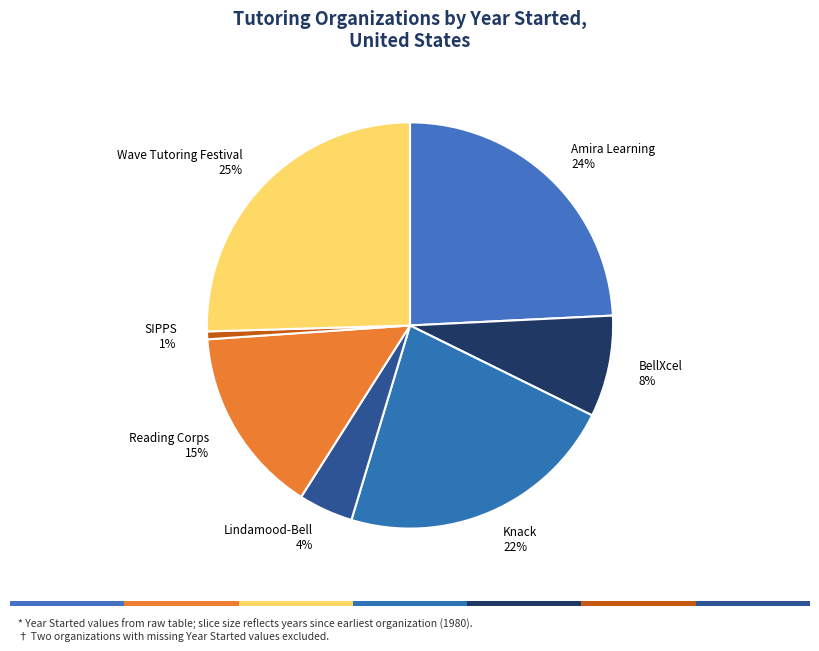

To the nearest percent, what is the average slice percentage?

14%